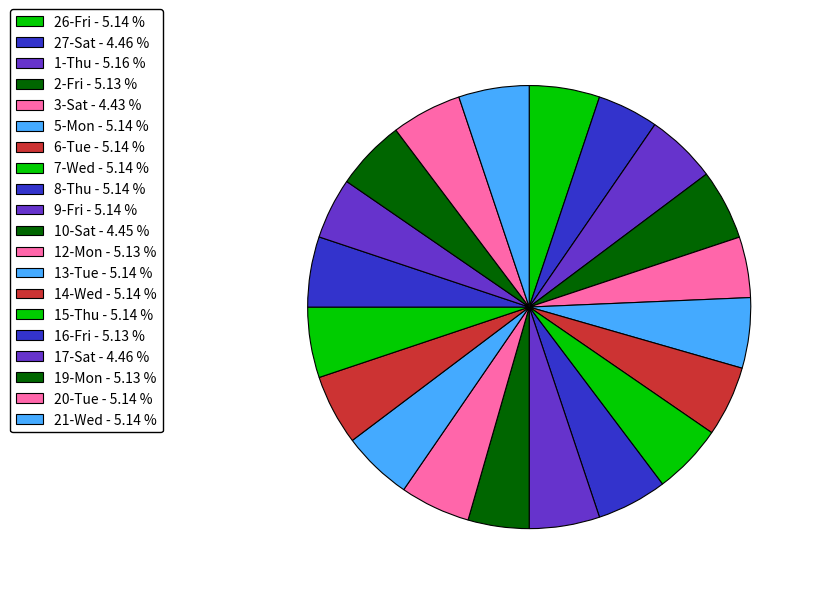

True or false: 1-Thu accounts for 5% of the total.

True